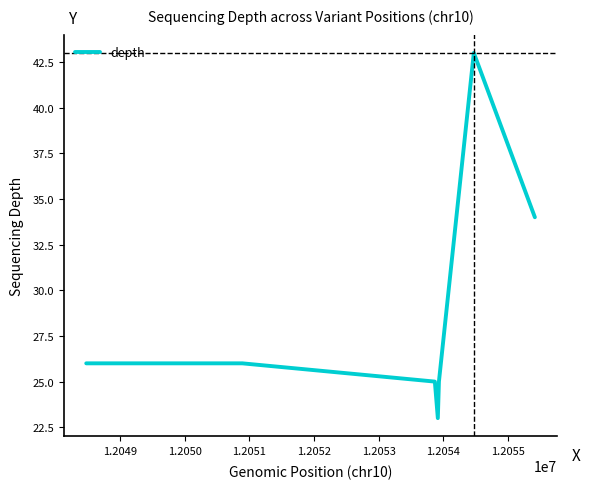

How many lines are shown in the chart?

1